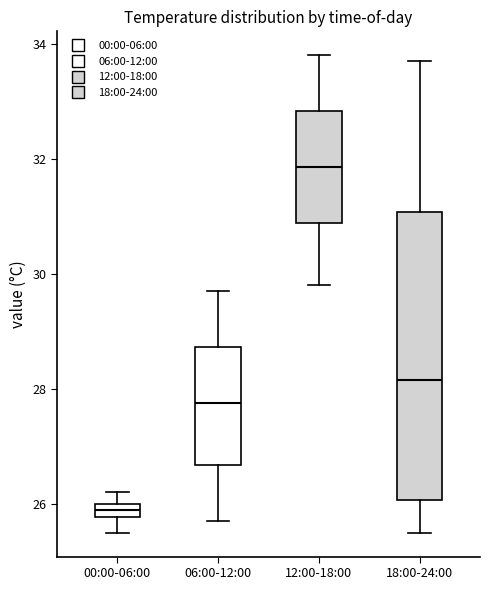

Where is the upper edge of the box for 18:00-24:00 on the y-axis? The values are not printed on the chart, so give them approximately, as read against the axis.

31.0